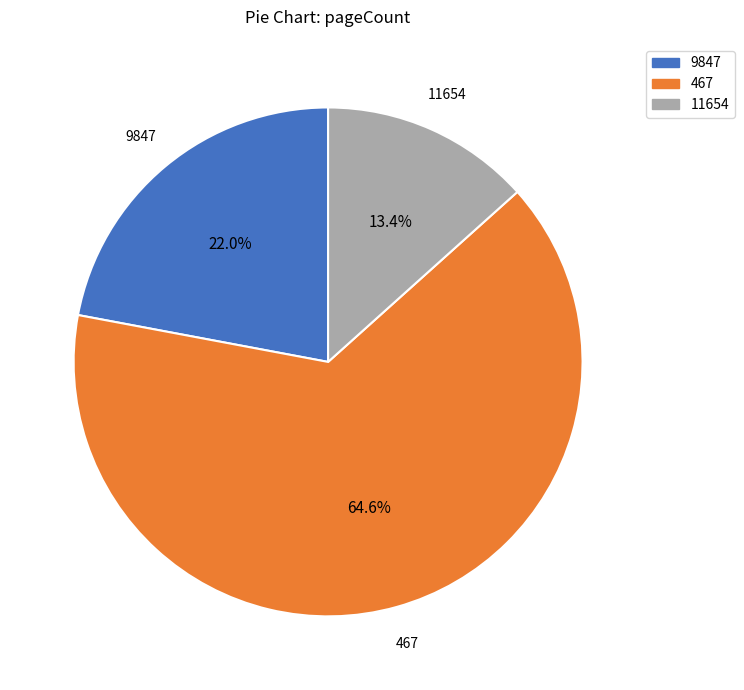

Is 9847 the majority of the pie?

No